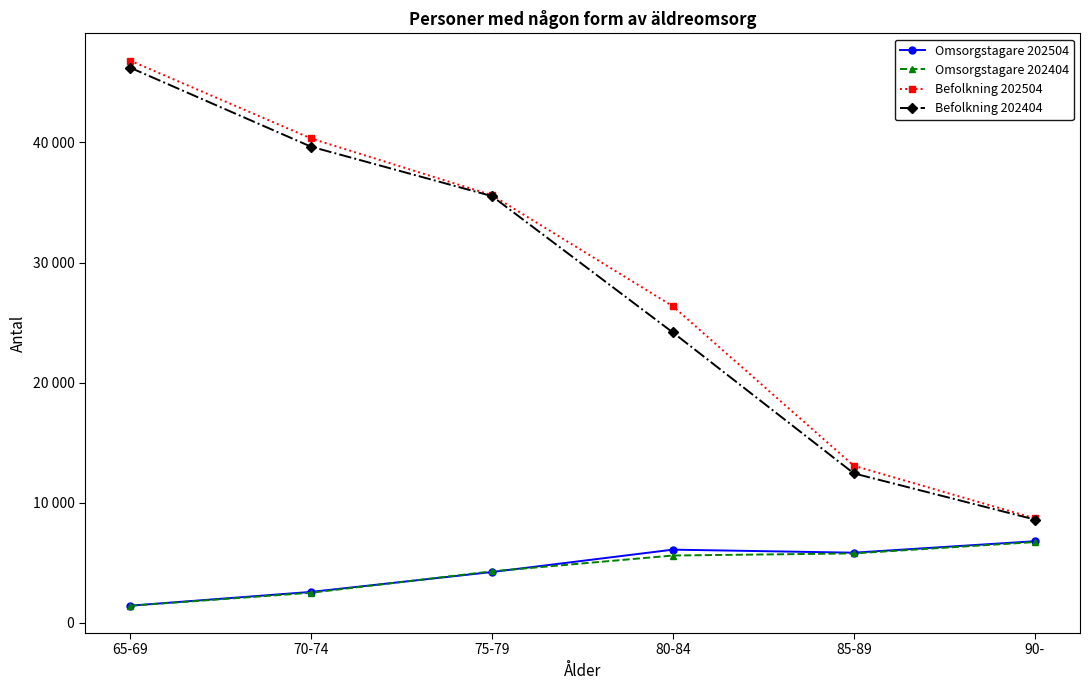

Is this an area chart (filled region under the line)?

No